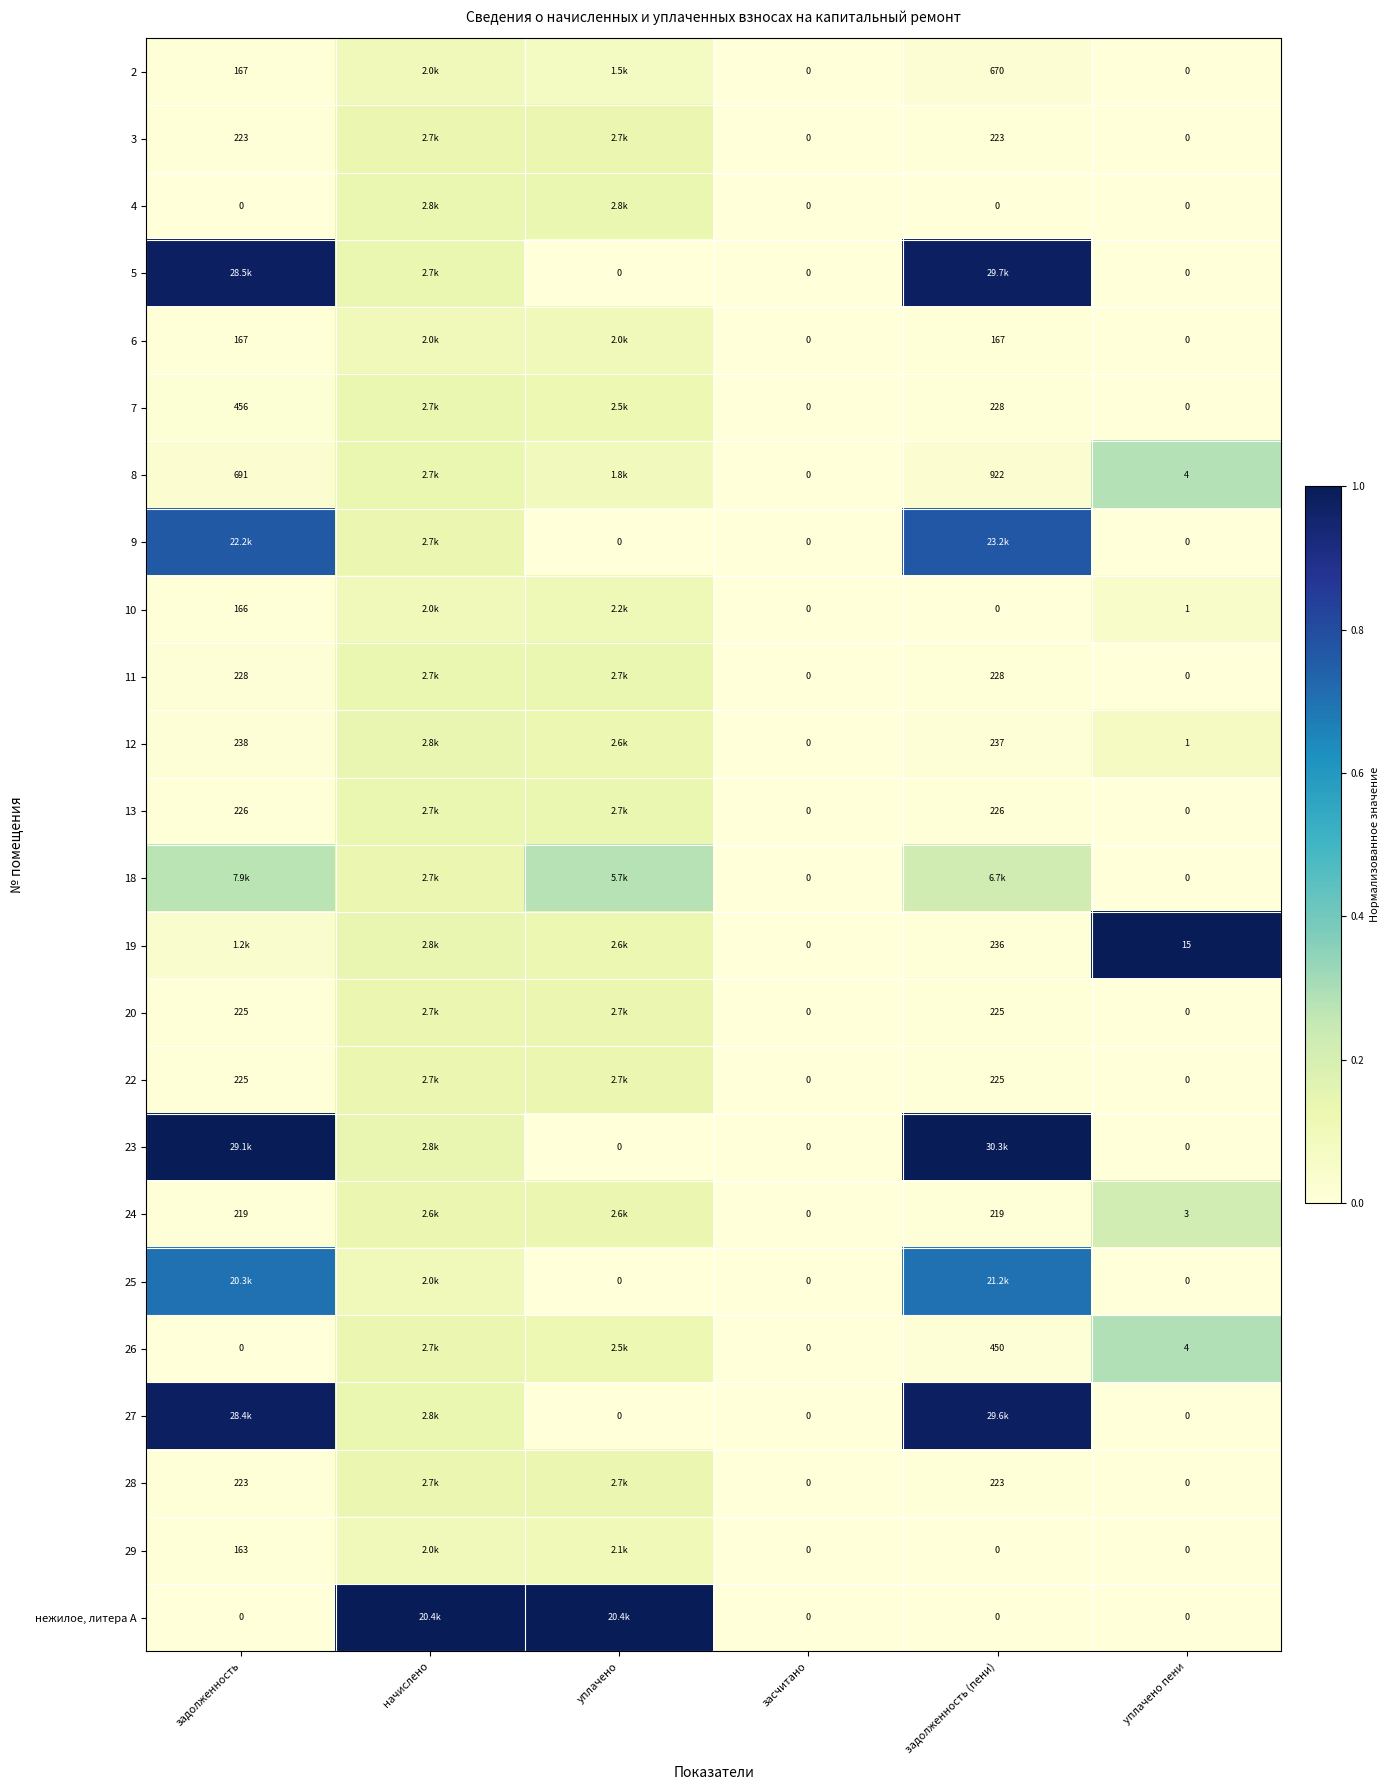

Is the value of 19 at засчитано greater than the value of 3 at задолженность (пени)?

No